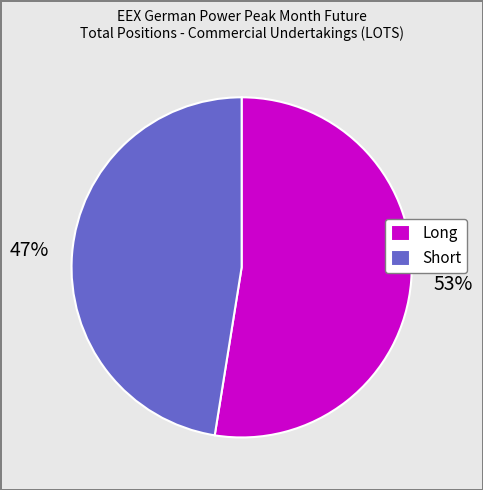

To the nearest percent, what is the average slice percentage?

50%